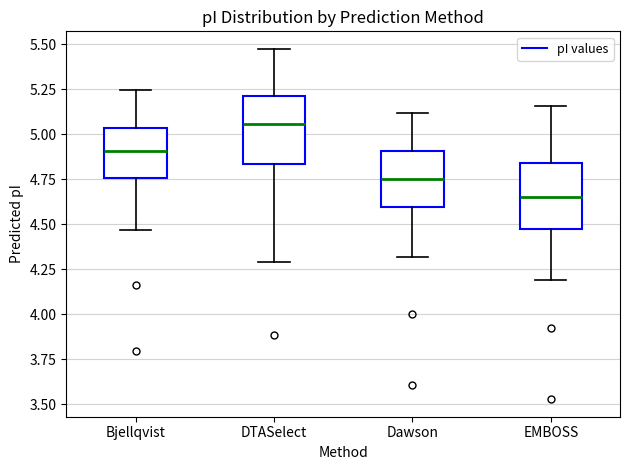

Which box's median line is the lowest?

EMBOSS